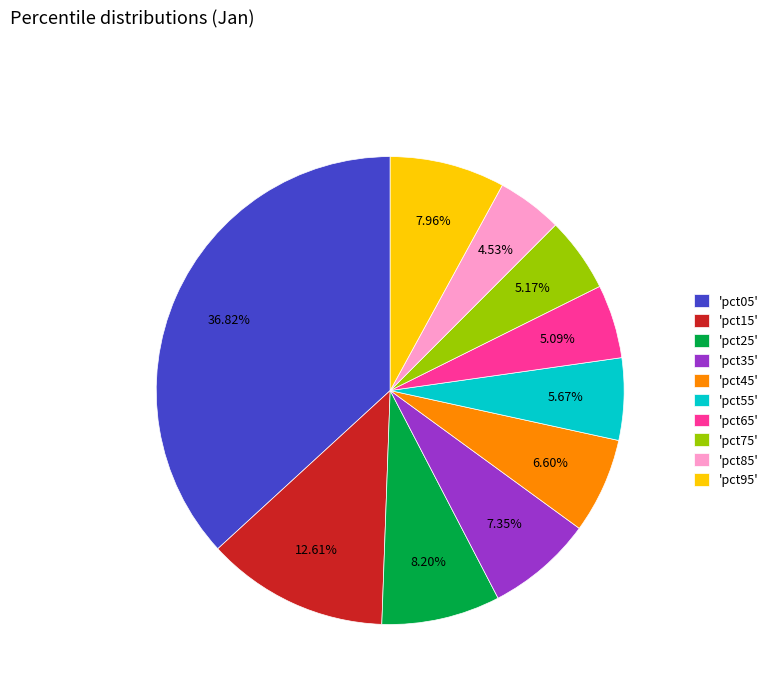

Between 'pct15' and 'pct05', which is larger?

'pct05'